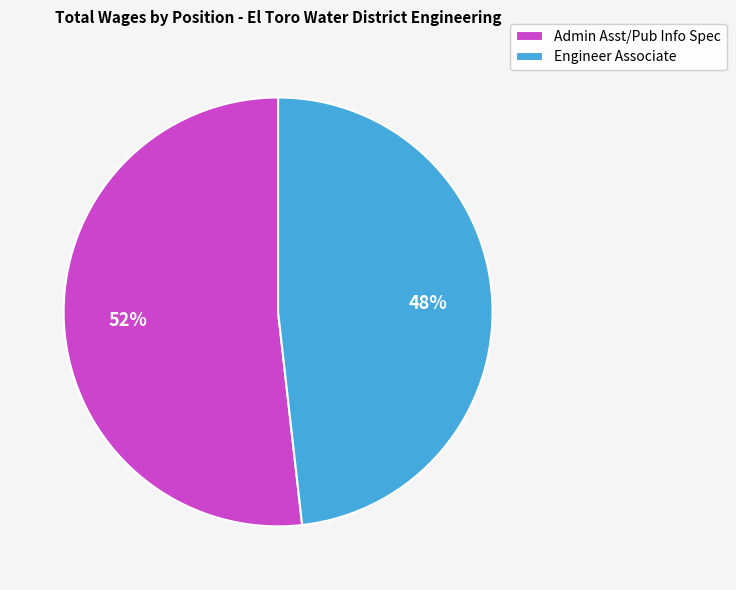

To the nearest percent, what is the difference between the largest and smallest slice percentages?

4%